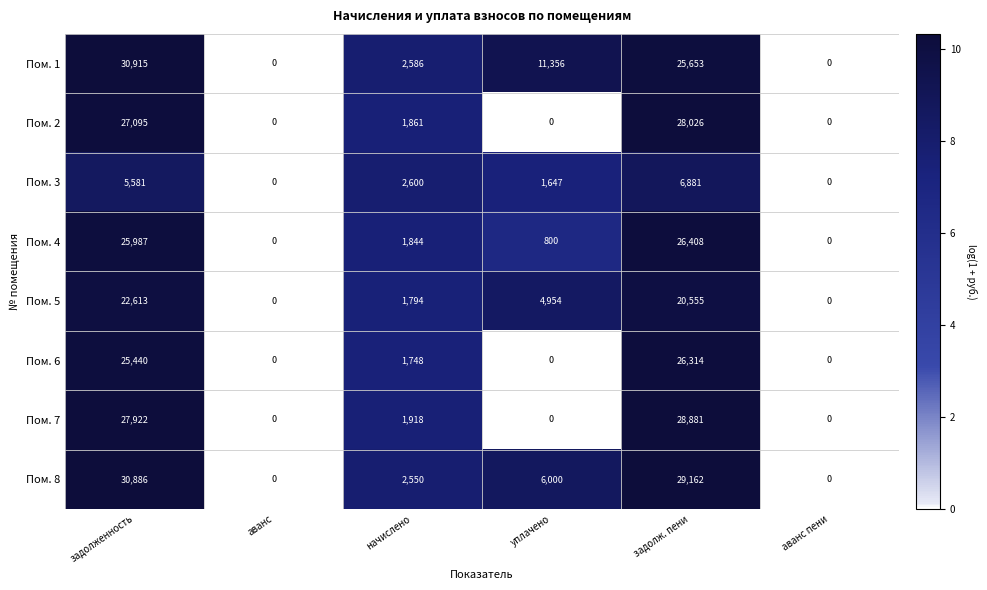

How many data points in Пом. 4 are less than 1844?

3